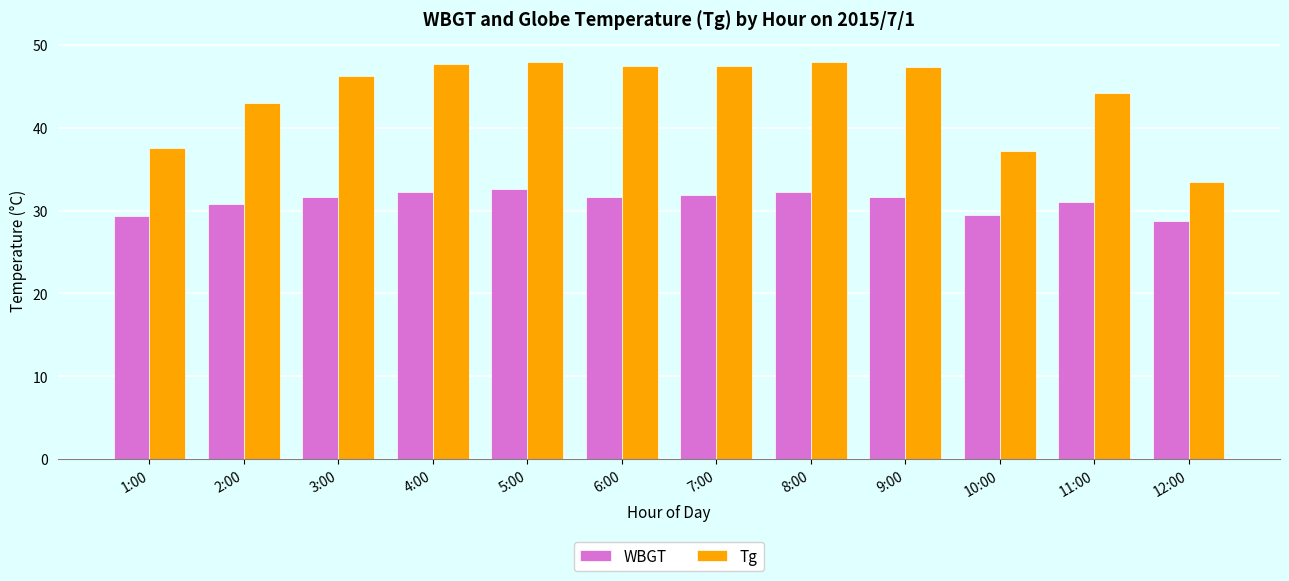

Which series has the widest spread of values?

Tg